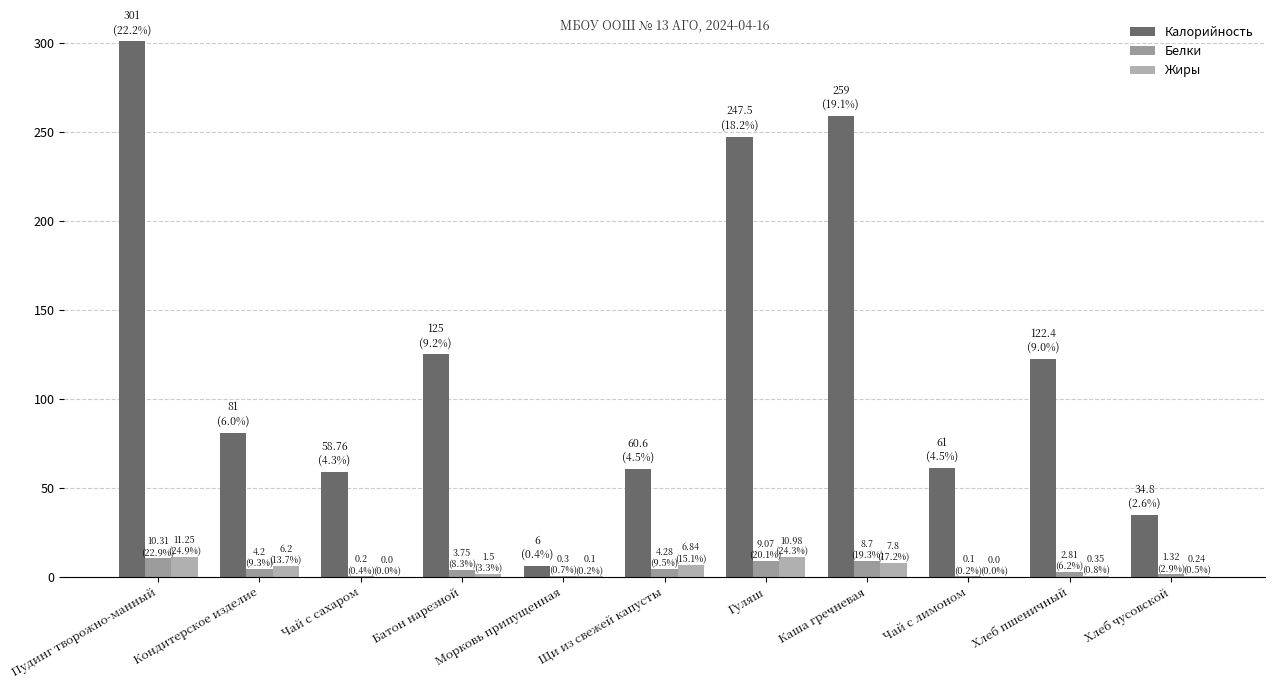

What is the average value of the Калорийность series?

123.4